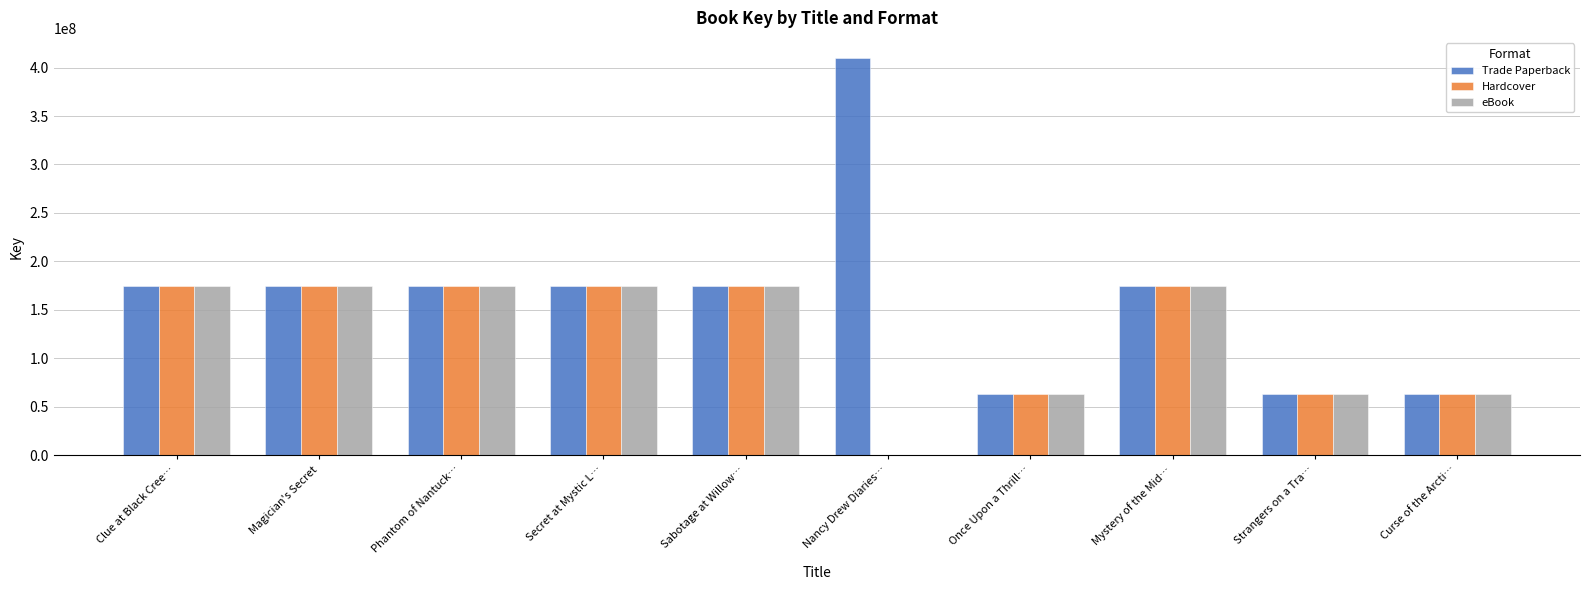

The value of Hardcover at Phantom of Nantuck… is 174683013. True or false?

True